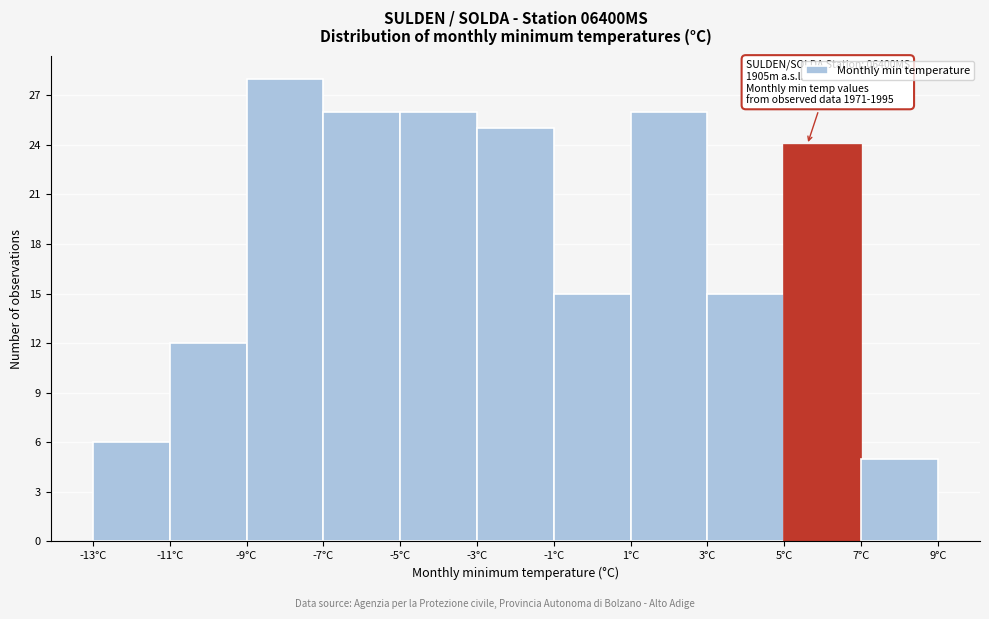

Over which range of the x-axis is the bar tallest?

-9 to -7